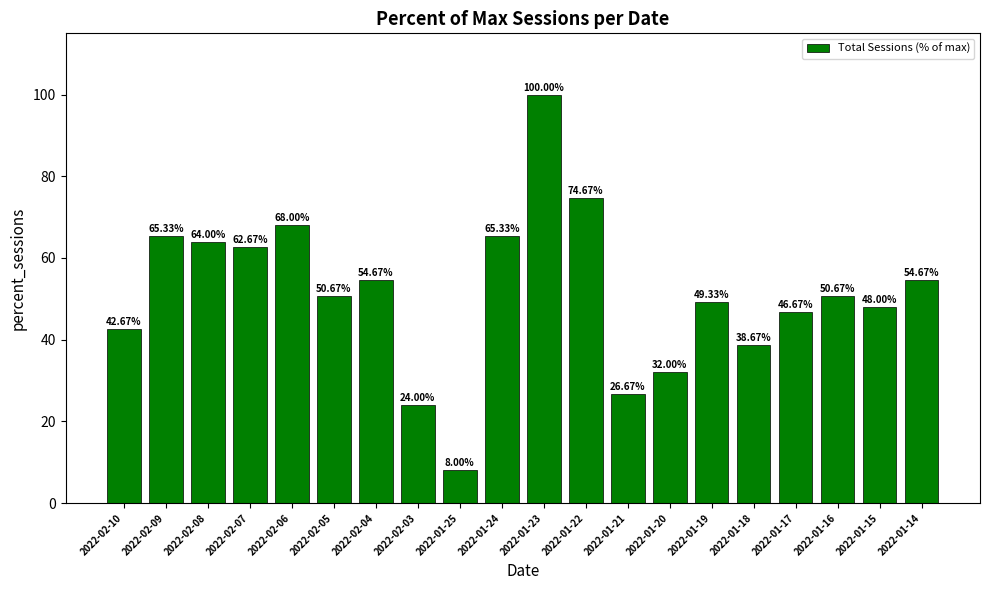

Reading left to right, list all the values displayed in this chart.

42.7	65.3	64.0	62.7	68.0	50.7	54.7	24.0	8.0	65.3	100.0	74.7	26.7	32.0	49.3	38.7	46.7	50.7	48.0	54.7